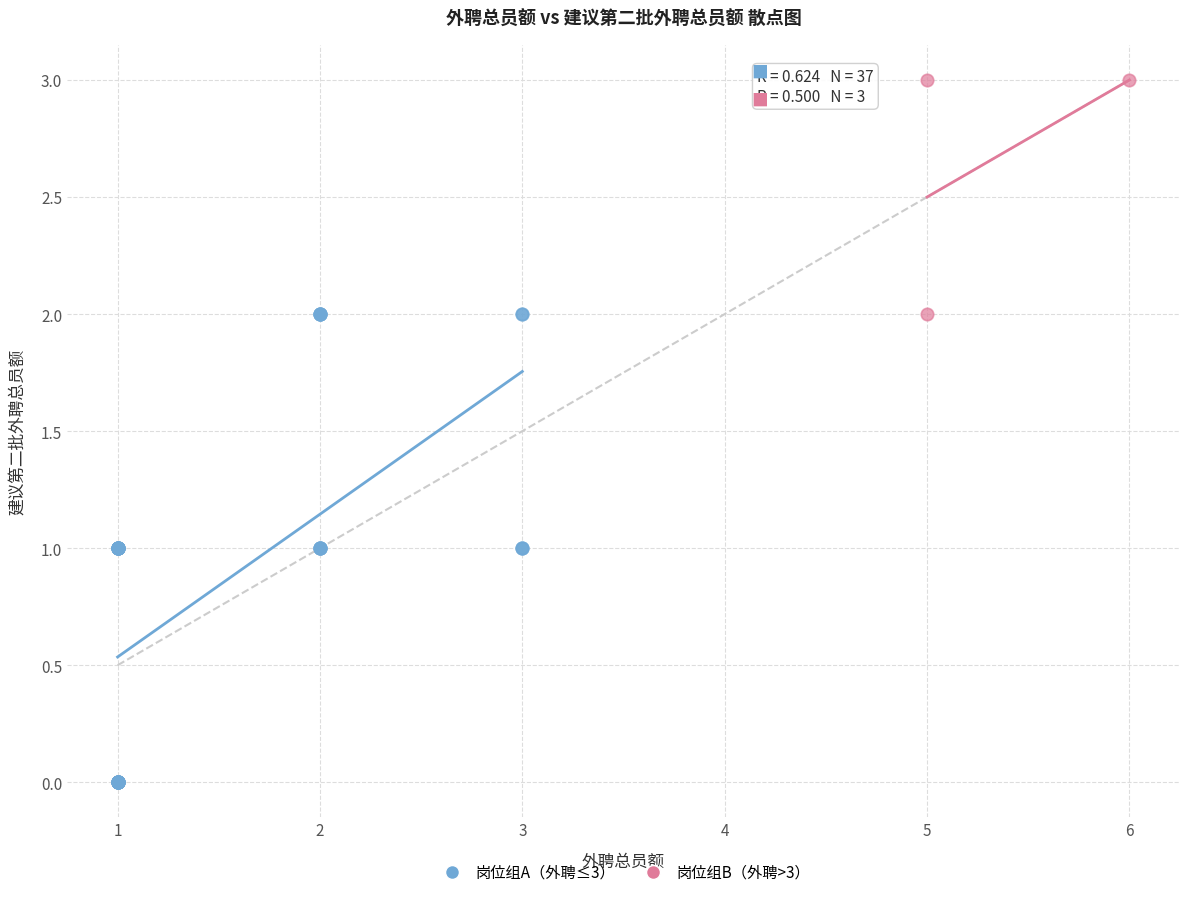

Which series has the largest Y range (max minus min)?

岗位组A（外聘≤3）